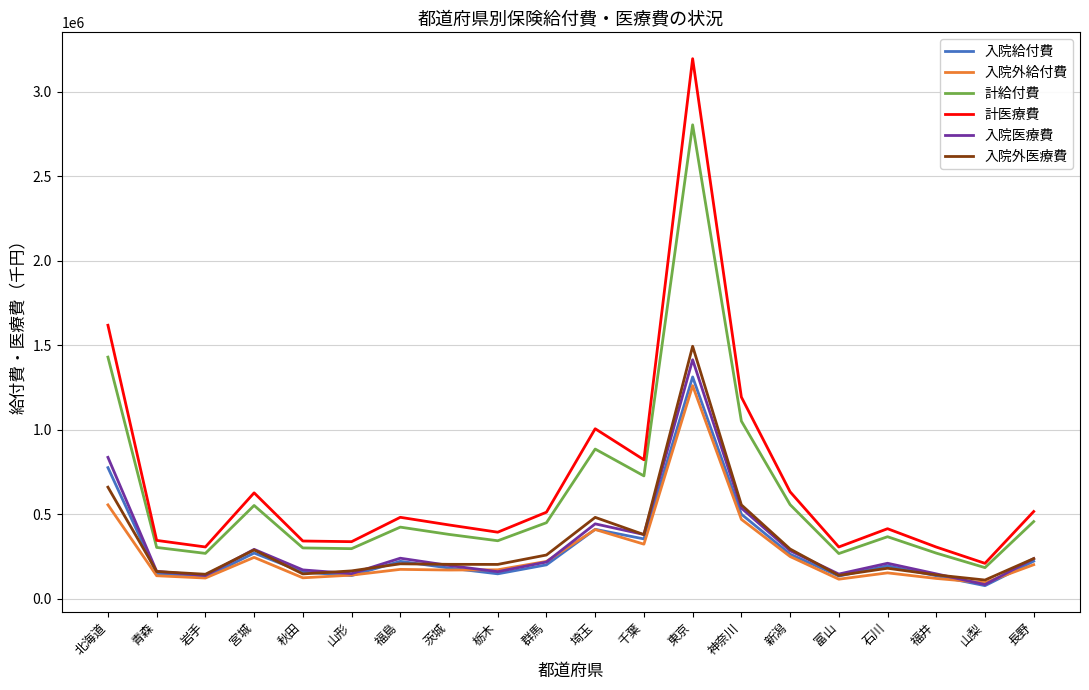

What is the average value of the 計給付費 series?

615141.4